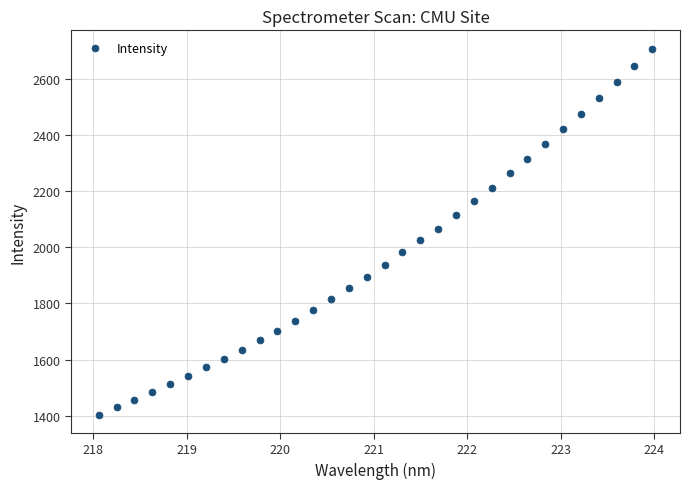

What is the range of Y values (max minus min)?

1301.3